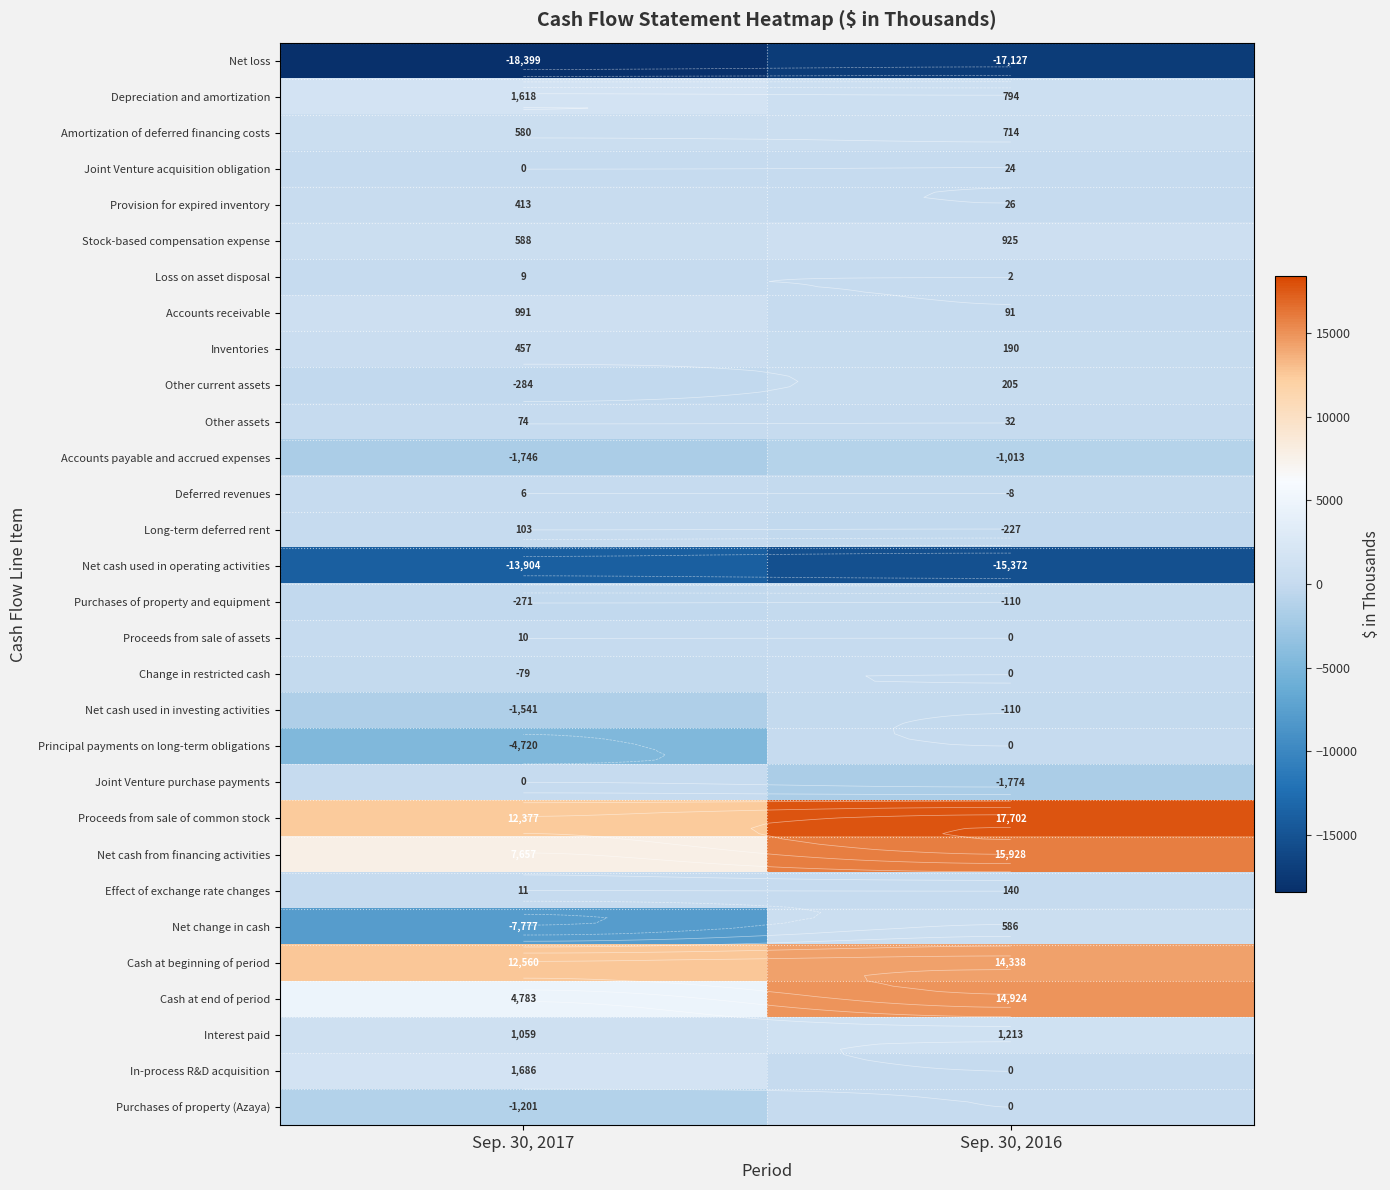

What is the difference between the Depreciation and amortization values at Sep. 30, 2017 and Sep. 30, 2016?

824